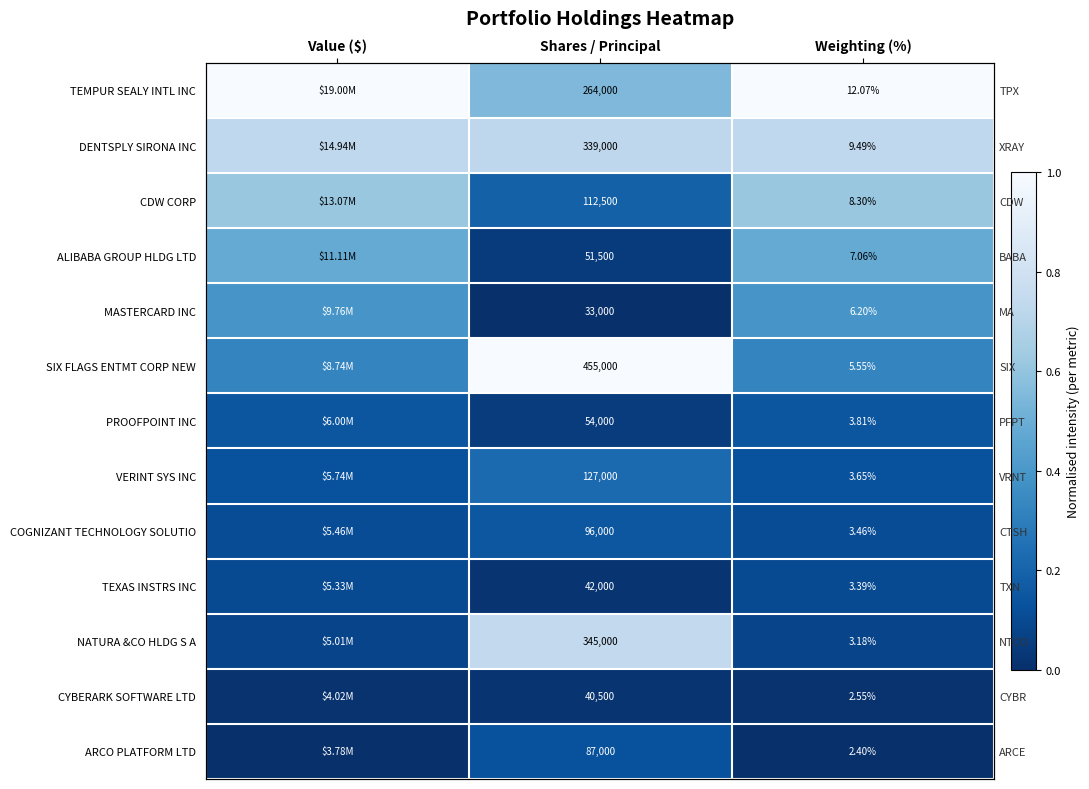

Where is TEMPUR SEALY INTL INC nearest to the value 0?

Shares / Principal